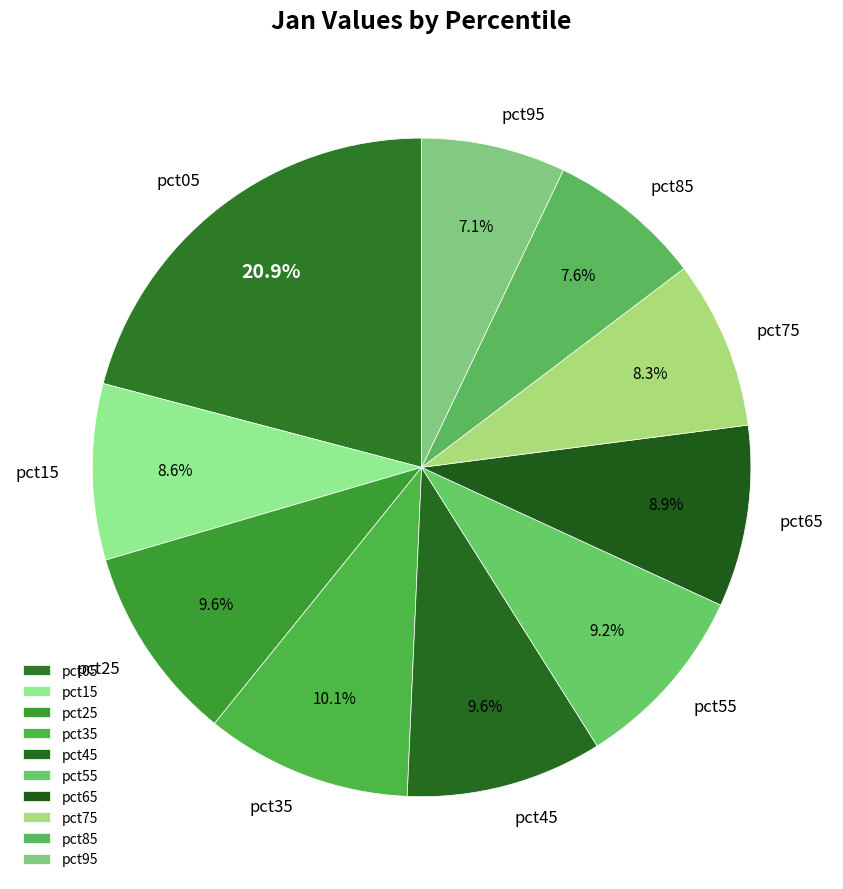

Is the sum of pct65 and pct25 greater than half?

No